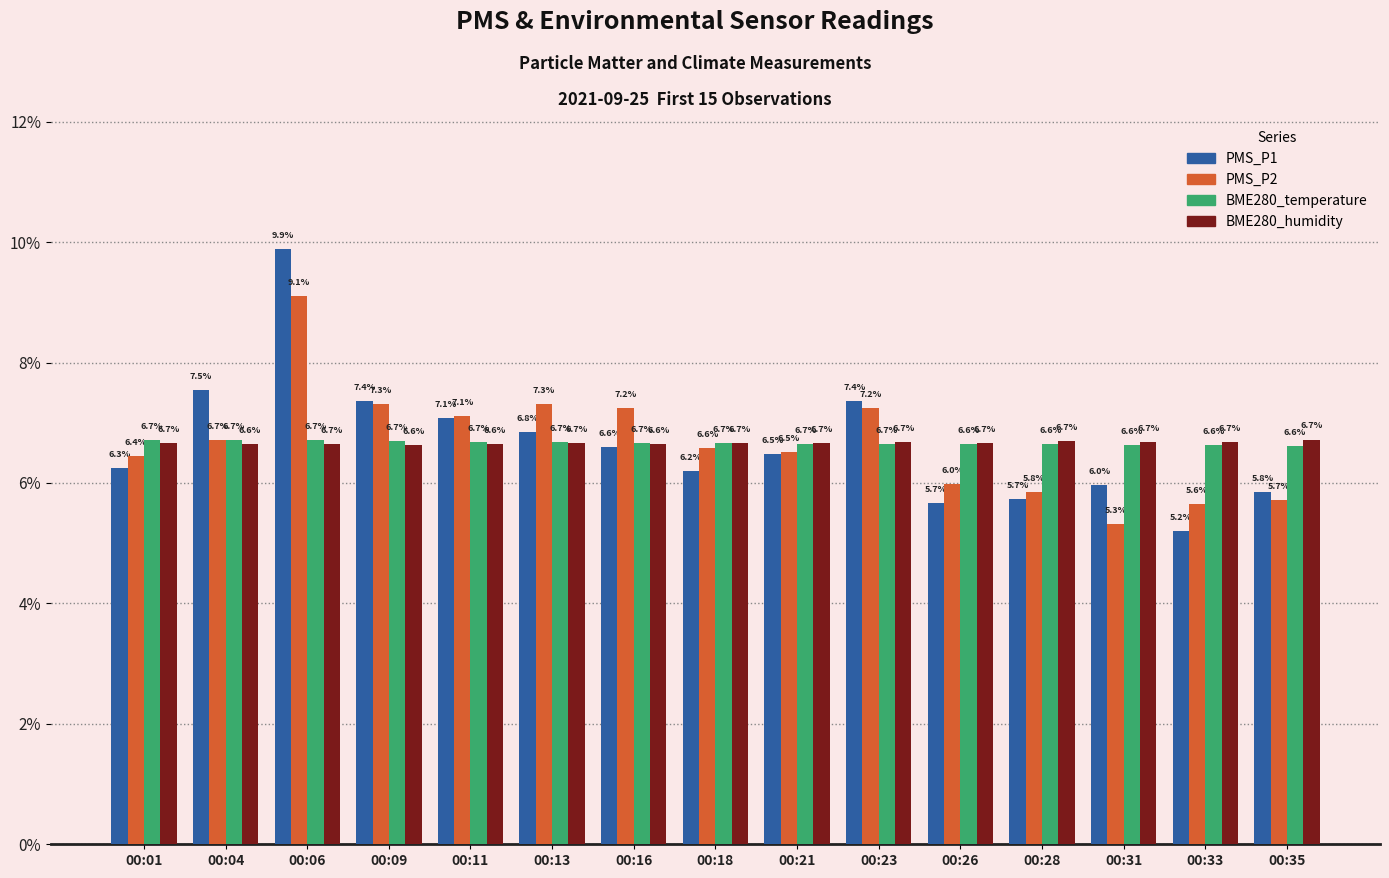

Reading left to right, what are all the values shown in this chart?

PMS_P1: 6.3	7.5	9.9	7.4	7.1	6.8	6.6	6.2	6.5	7.4	5.7	5.7	6.0	5.2	5.8
PMS_P2: 6.4	6.7	9.1	7.3	7.1	7.3	7.2	6.6	6.5	7.2	6.0	5.8	5.3	5.6	5.7
BME280_temperature: 6.7	6.7	6.7	6.7	6.7	6.7	6.7	6.7	6.7	6.7	6.6	6.6	6.6	6.6	6.6
BME280_humidity: 6.7	6.6	6.7	6.6	6.6	6.7	6.6	6.7	6.7	6.7	6.7	6.7	6.7	6.7	6.7